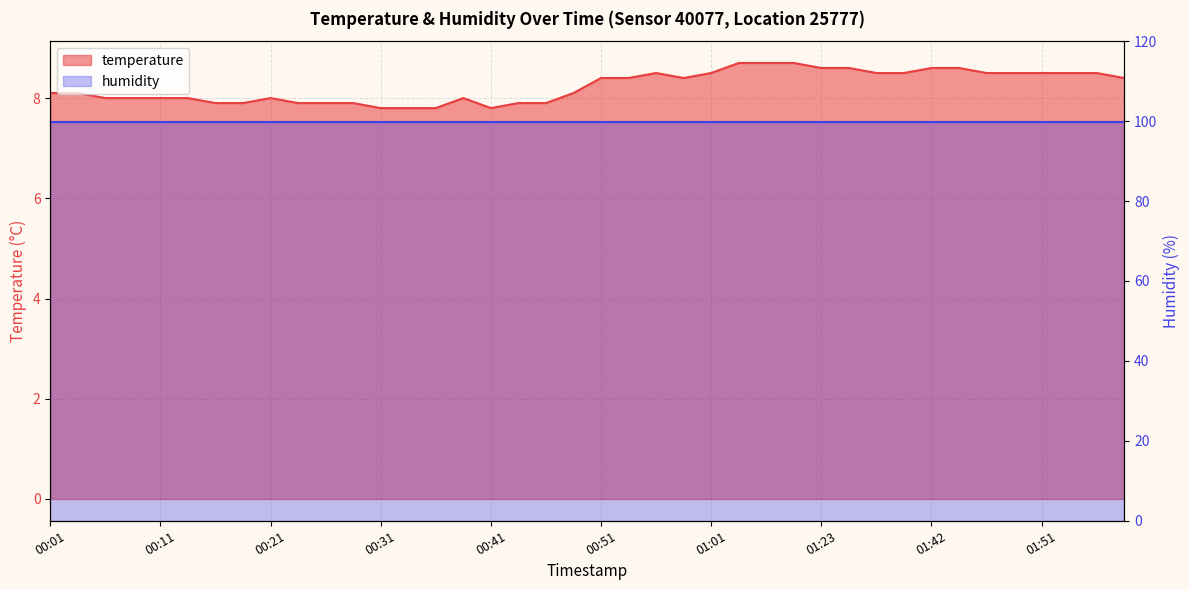

What is the difference between the maximum and second lowest values?

0.9